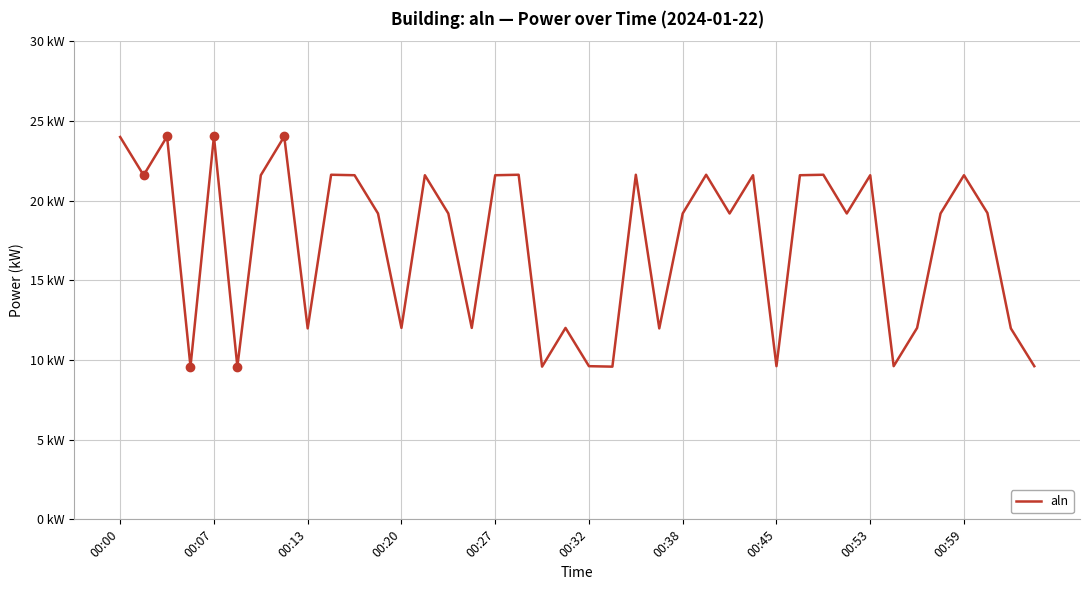

Does the chart display data point markers on the line(s)?

No